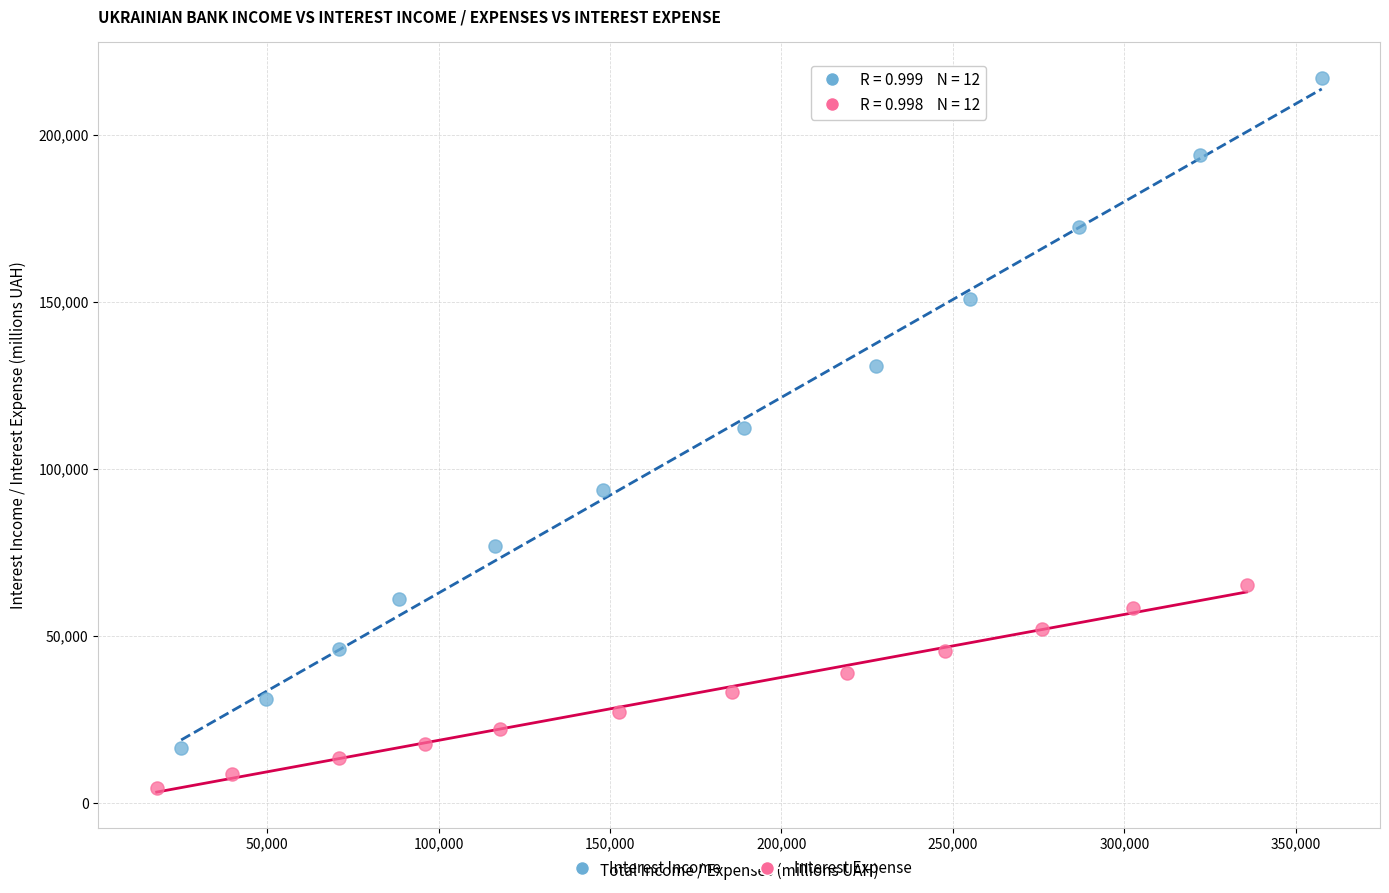

Which series contains the lowest Y value?

Interest Expense